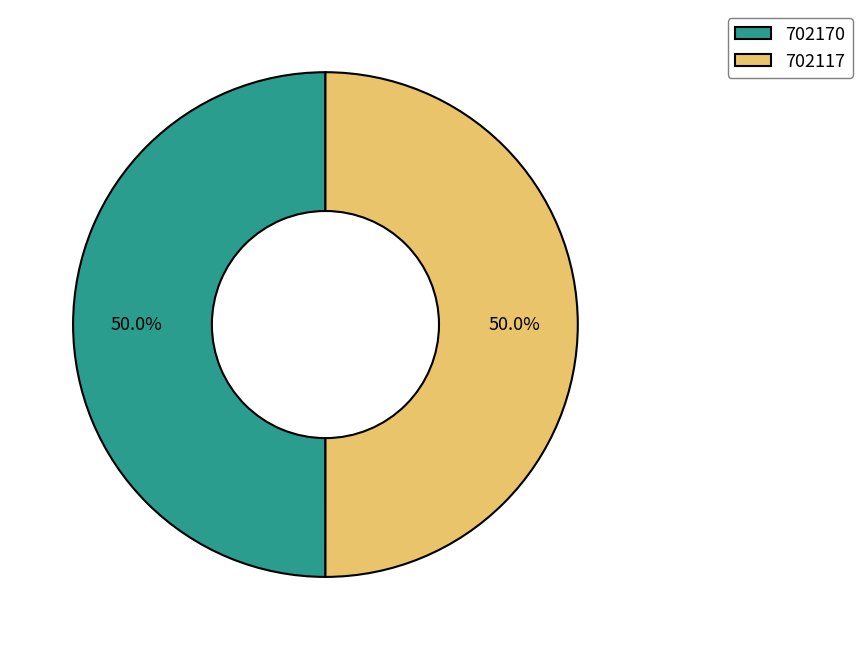

What portion of the pie excludes 702170?

50.0%